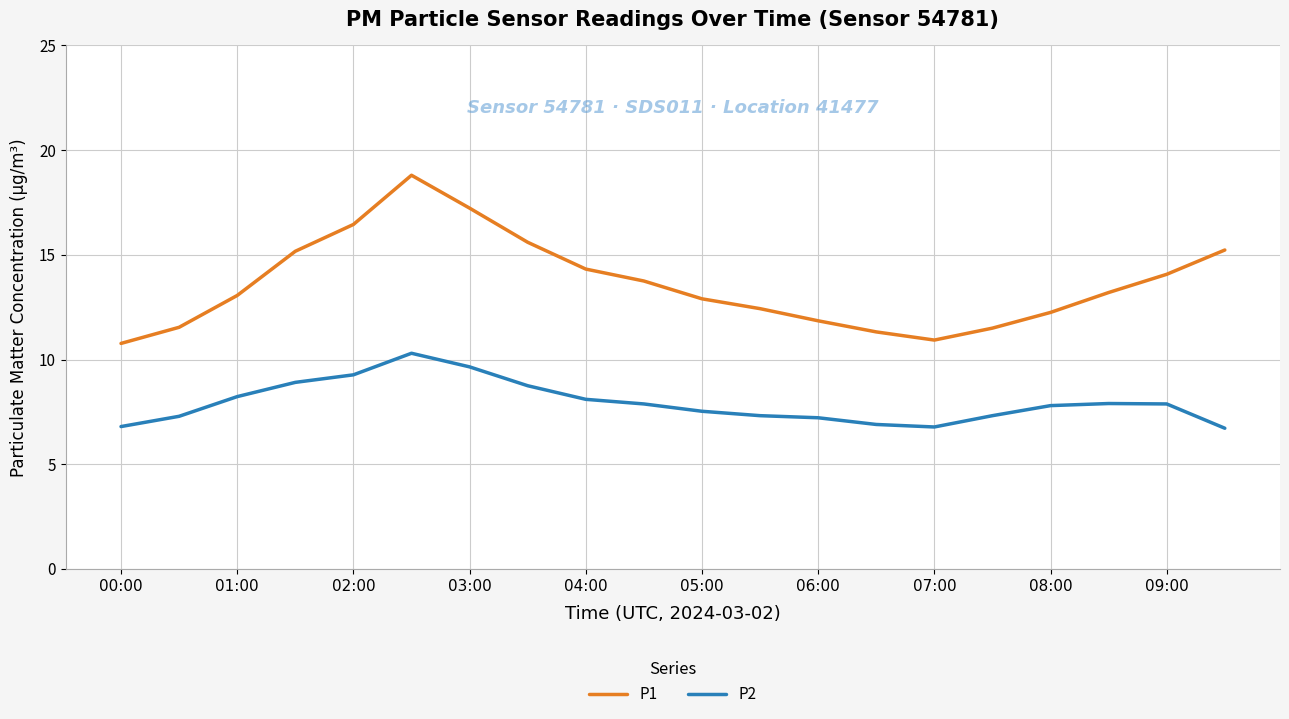

Which series has the largest total across all categories?

P1